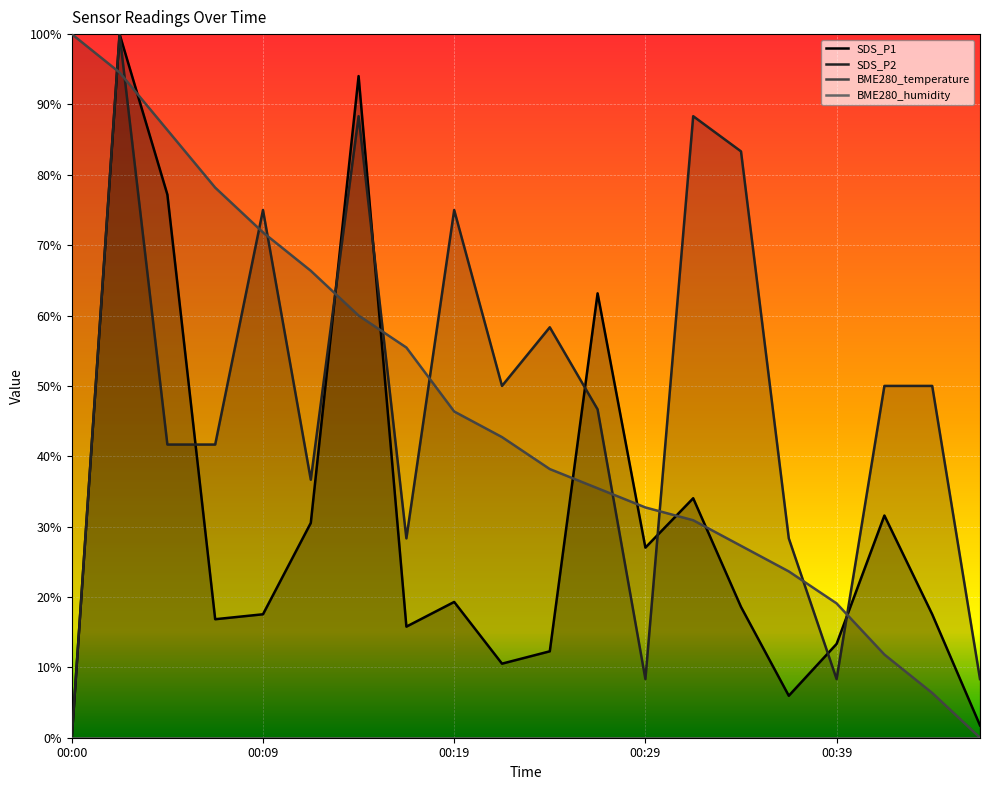

How many values in SDS_P1 are above zero?

19